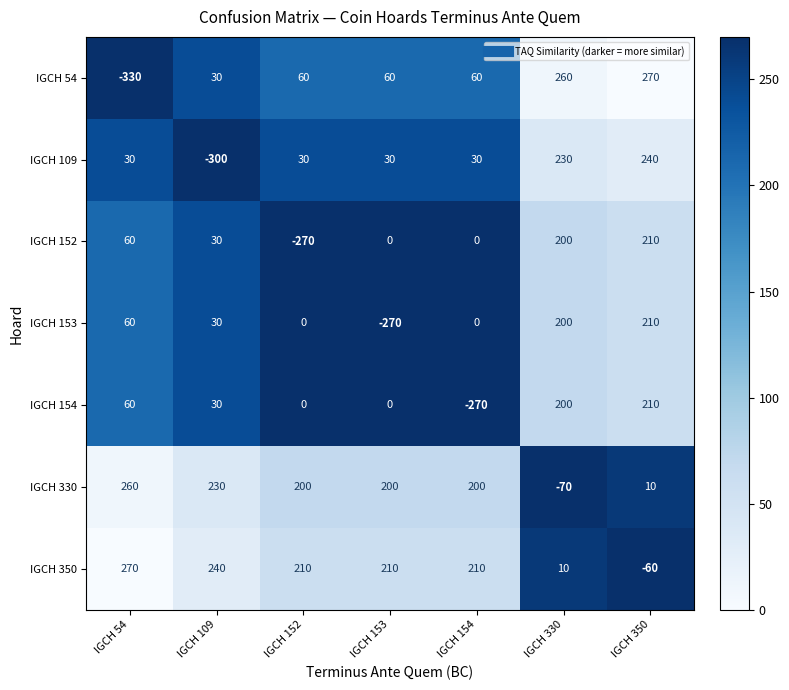

Which series has the largest total across all categories?

IGCH 350